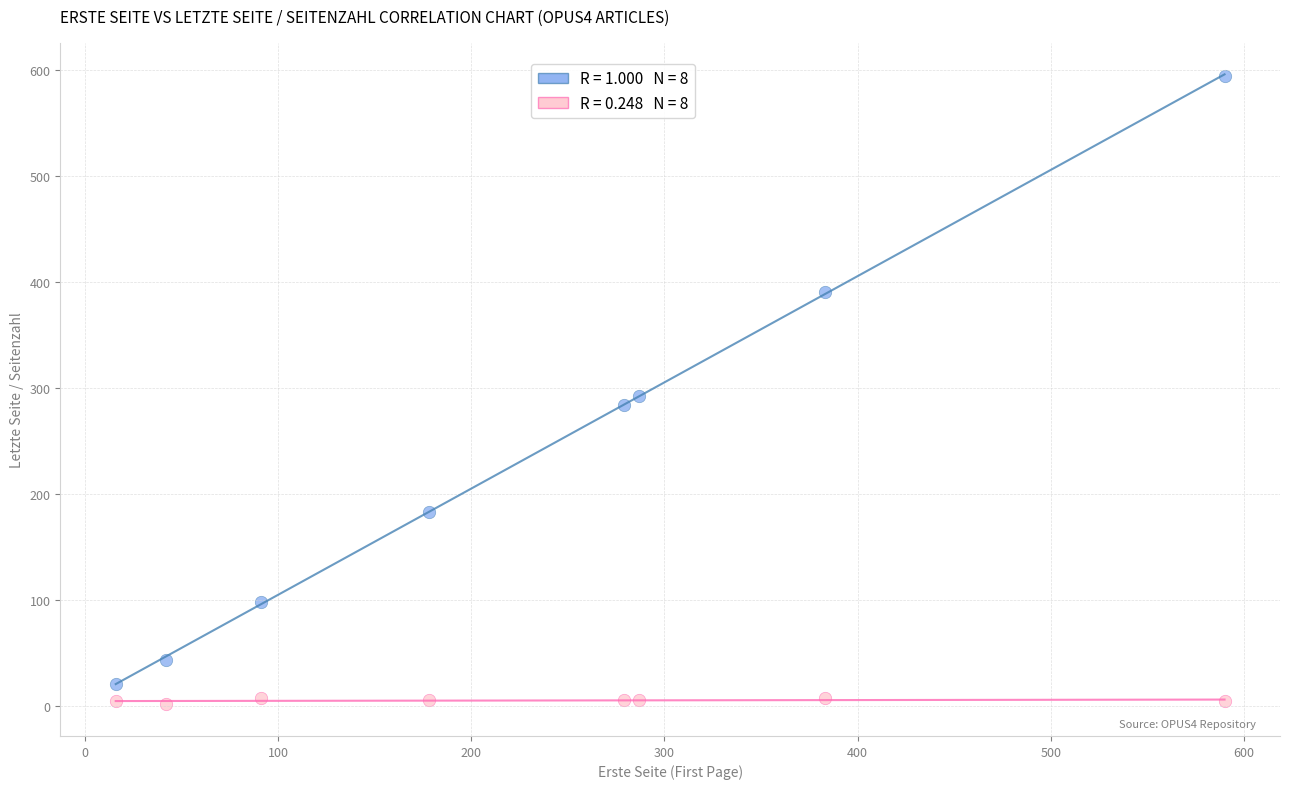

Across all data points, what is the range of X values (max minus min)?

574